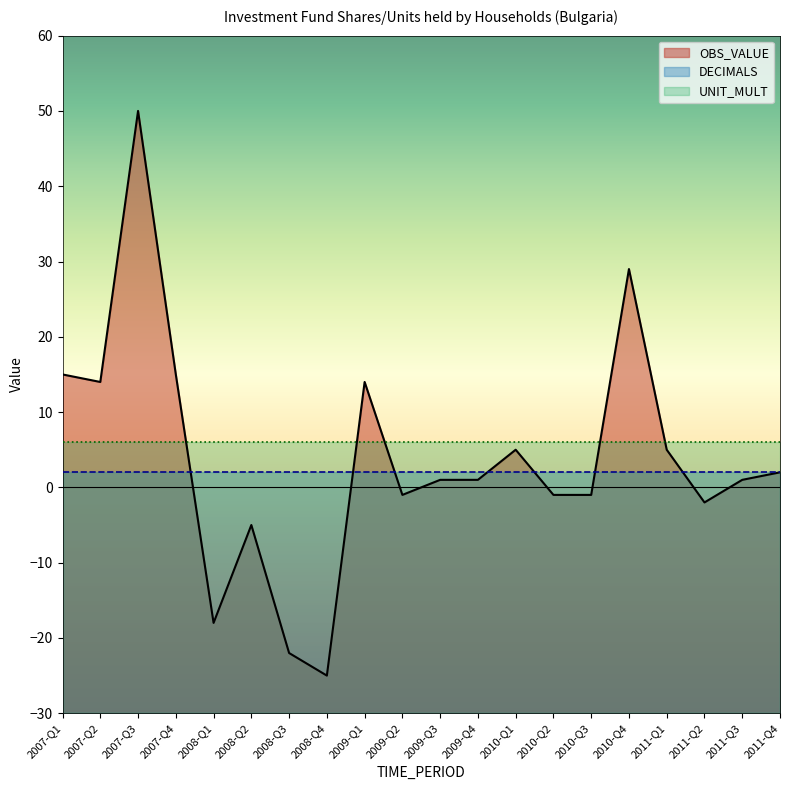

At which label is OBS_VALUE closest to 12?

2007-Q2